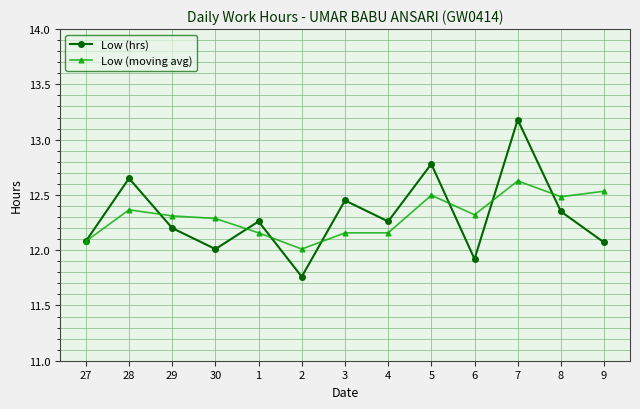

At which category does Low (hrs) reach its first local peak?

28